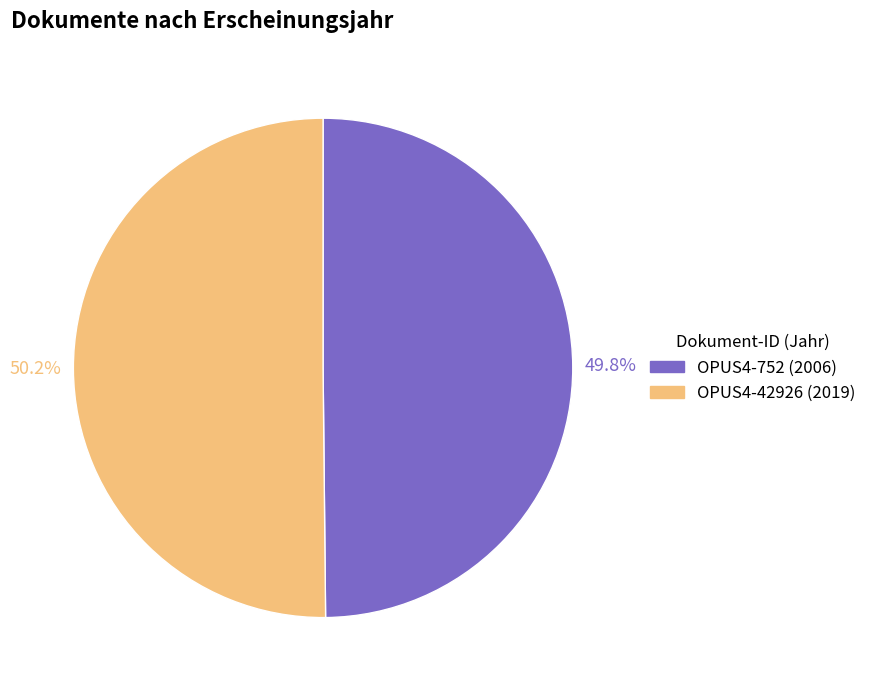

How many slices are in this pie chart?

2